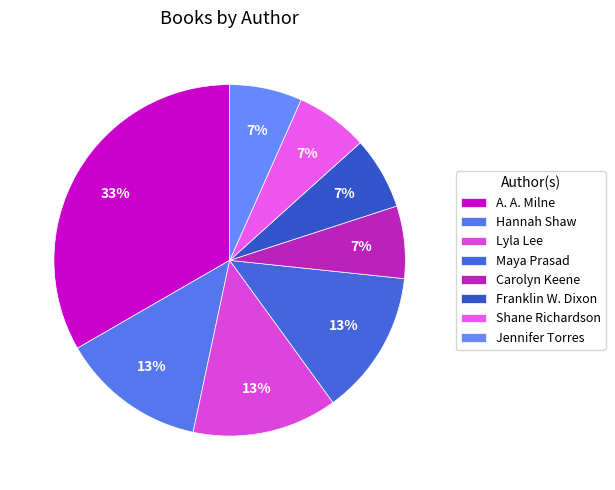

Does any single category account for the majority?

No